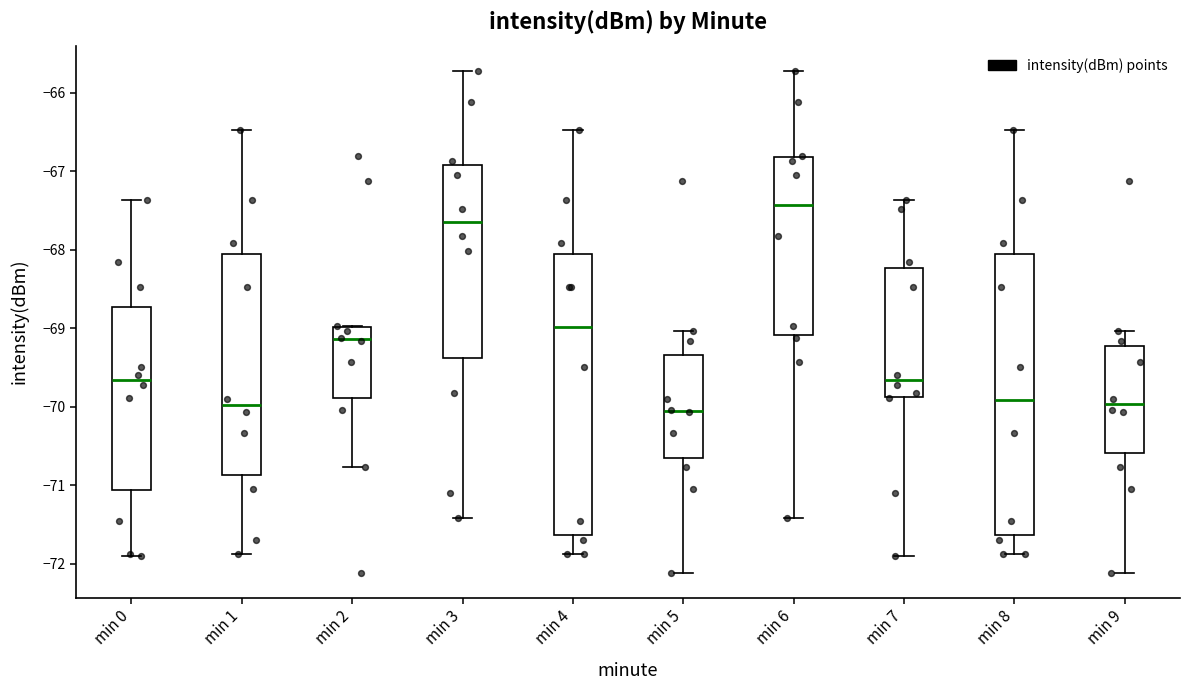

Reading left to right, transcribe this box plot: for each box, give where its median line is, the range the box spans, and where its two whiskers end, as read against the y-axis. The values are not printed on the chart, so give them approximately, as read against the axis.

min 0: median -69.7, box -71.1 to -68.7, whiskers -71.9 to -67.4
min 1: median -70.0, box -70.9 to -68.1, whiskers -71.9 to -66.5
min 2: median -69.1, box -69.9 to -69.0, whiskers -70.8 to -69.0
min 3: median -67.6, box -69.4 to -66.9, whiskers -71.4 to -65.7
min 4: median -69.0, box -71.6 to -68.1, whiskers -71.9 to -66.5
min 5: median -70.0, box -70.7 to -69.3, whiskers -72.1 to -69.0
min 6: median -67.4, box -69.1 to -66.8, whiskers -71.4 to -65.7
min 7: median -69.7, box -69.9 to -68.2, whiskers -71.9 to -67.4
min 8: median -69.9, box -71.6 to -68.1, whiskers -71.9 to -66.5
min 9: median -70.0, box -70.6 to -69.2, whiskers -72.1 to -69.0